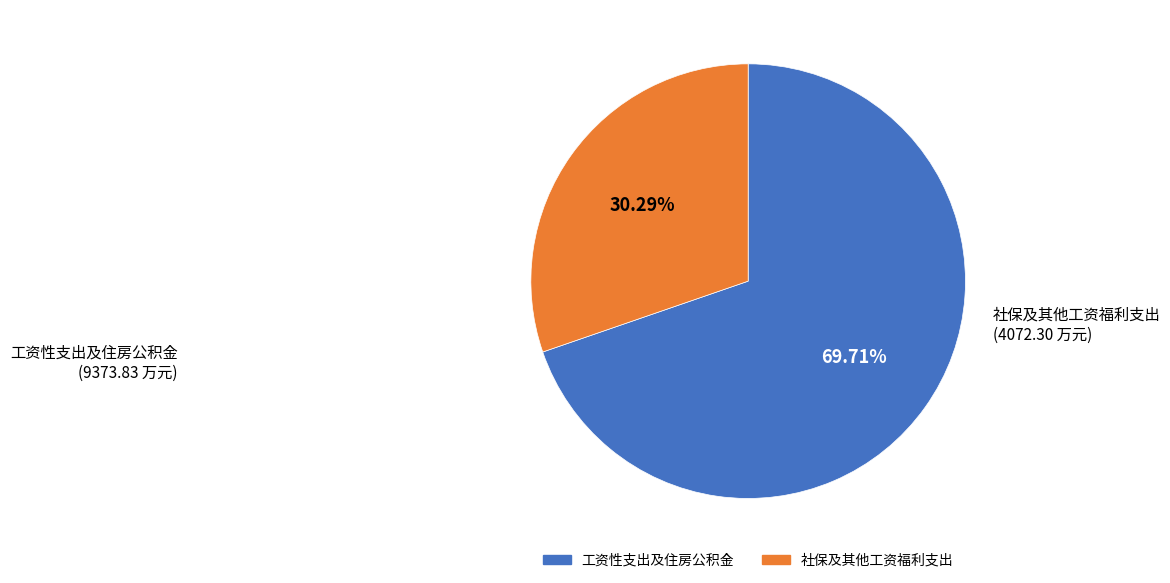

Does any single category account for the majority?

Yes